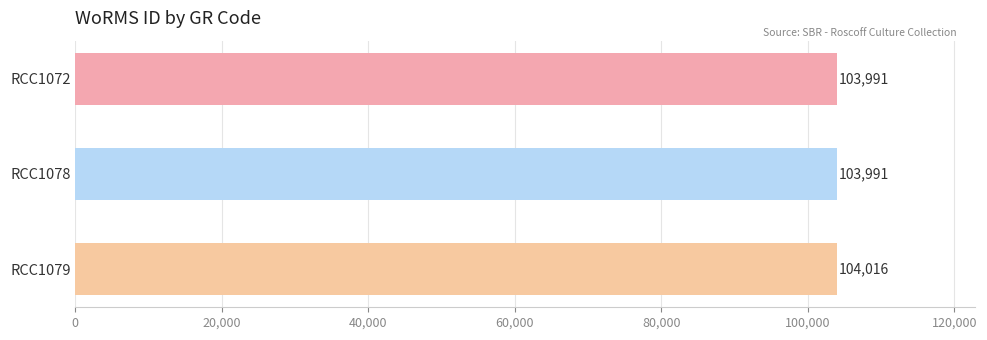

What is the difference between the maximum and minimum values?

25